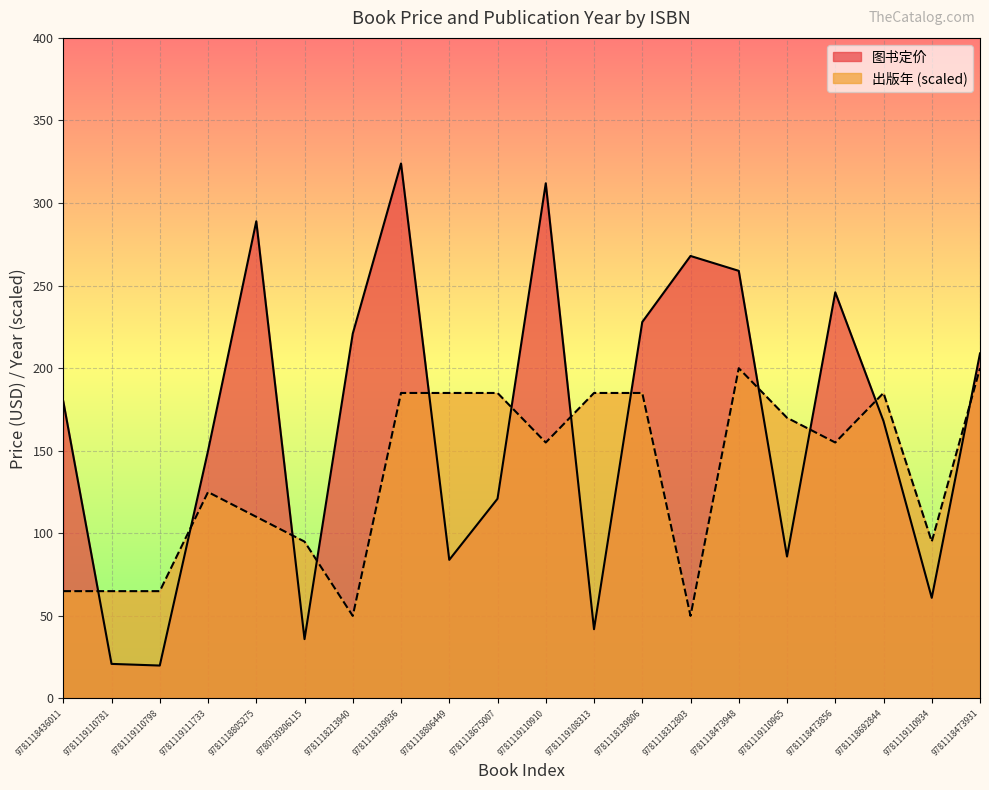

Which series has the largest total across all categories?

图书定价